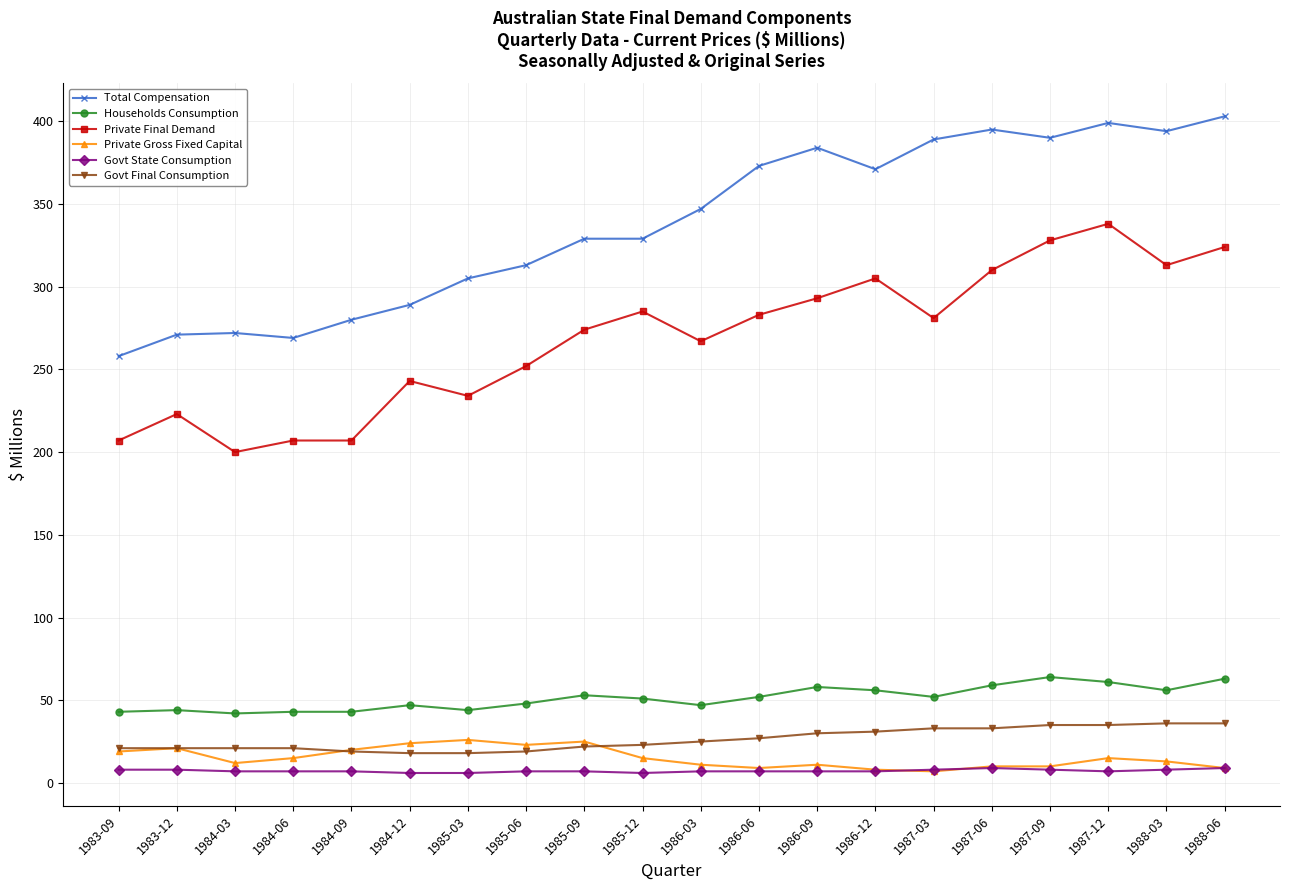

What is the average value of the Total Compensation series?

338